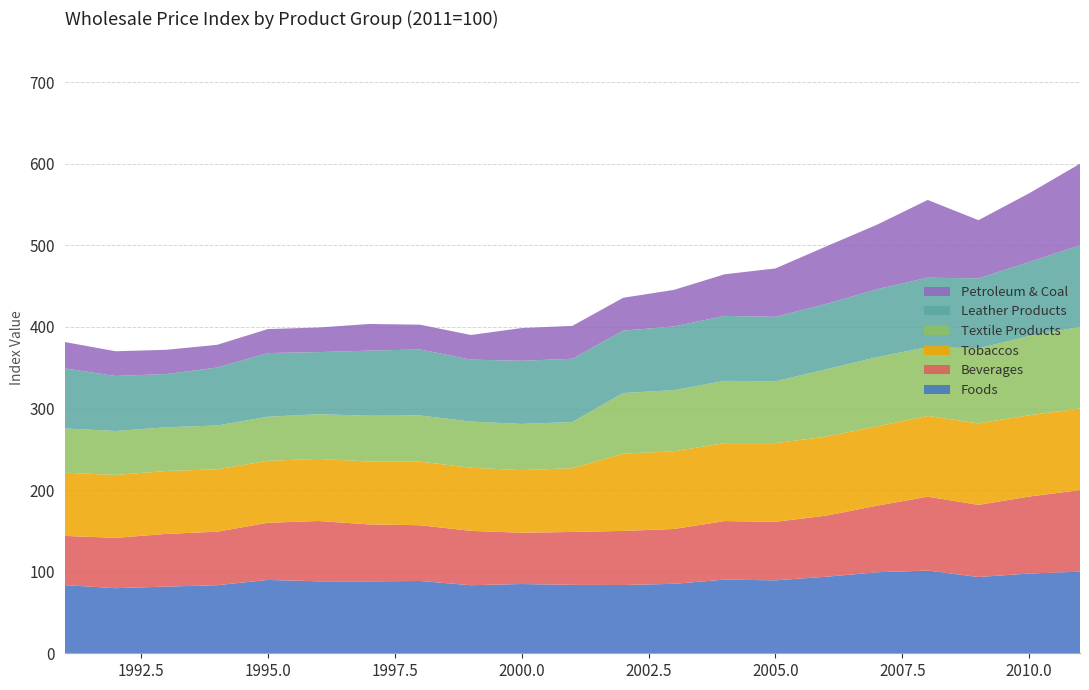

Reading left to right, transcribe all the data shown in this chart.

Foods: 83.6	79.8	81.7	83.4	89.9	88.2	88.2	88.6	83.4	84.9	83.8	83.7	85.1	90.3	89.4	93.8	99.3	101.4	93.5	97.8	100.0
Beverages: 60.3	61.7	64.6	65.6	70.0	73.9	69.7	68.3	66.7	62.8	64.9	66.3	67.2	71.7	71.7	74.9	81.6	90.6	88.4	94.3	100.0
Tobaccos: 77.4	77.1	77.1	76.5	76.0	76.2	77.1	77.9	77.4	76.7	78.1	94.6	95.3	95.6	96.5	96.9	97.2	98.9	99.9	99.7	100.0
Textile Products: 54.3	53.8	53.6	53.7	53.9	54.8	56.1	56.6	56.6	56.6	56.6	74.4	74.9	76.3	75.8	82.5	84.9	84.5	91.9	97.0	100.0
Leather Products: 73.6	67.5	65.2	71.0	78.1	76.1	79.8	81.0	75.9	77.5	77.6	76.5	78.0	79.6	79.0	80.1	83.2	85.0	85.8	90.7	100.0
Petroleum & Coal: 32.3	30.3	29.8	27.9	29.4	30.1	32.6	30.4	30.2	40.1	40.3	40.2	44.9	51.0	59.3	70.5	79.1	95.3	71.4	84.3	100.0